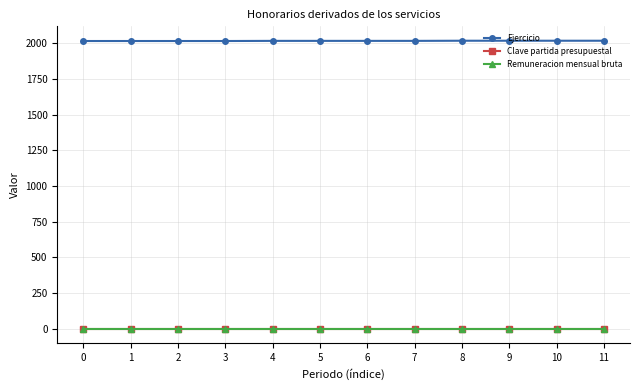

Is this an area chart (filled region under the line)?

No